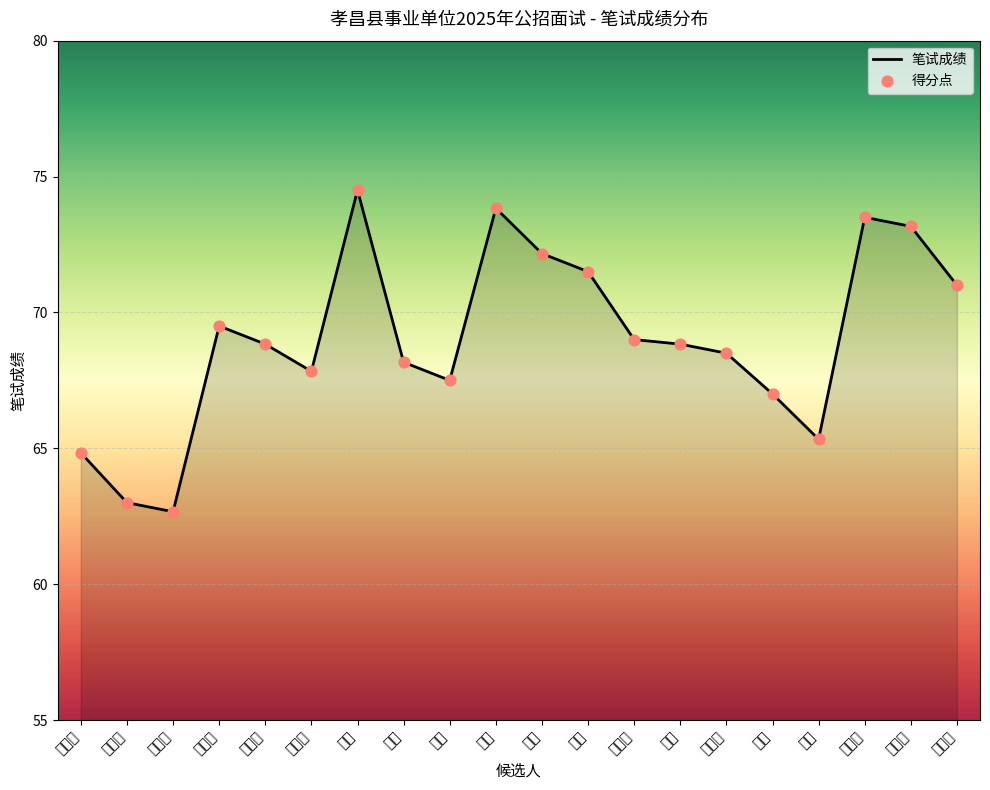

What is the change in value from 王欣梅 to 陈燕?

+3.7